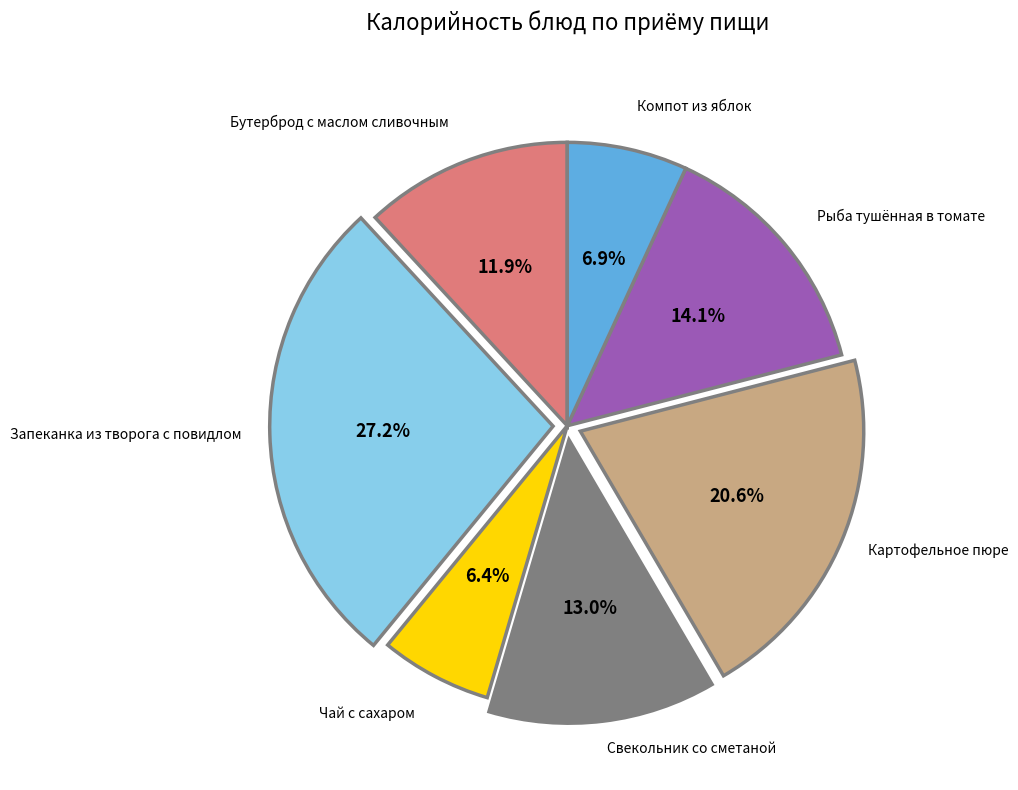

Is there a majority slice in this chart?

No